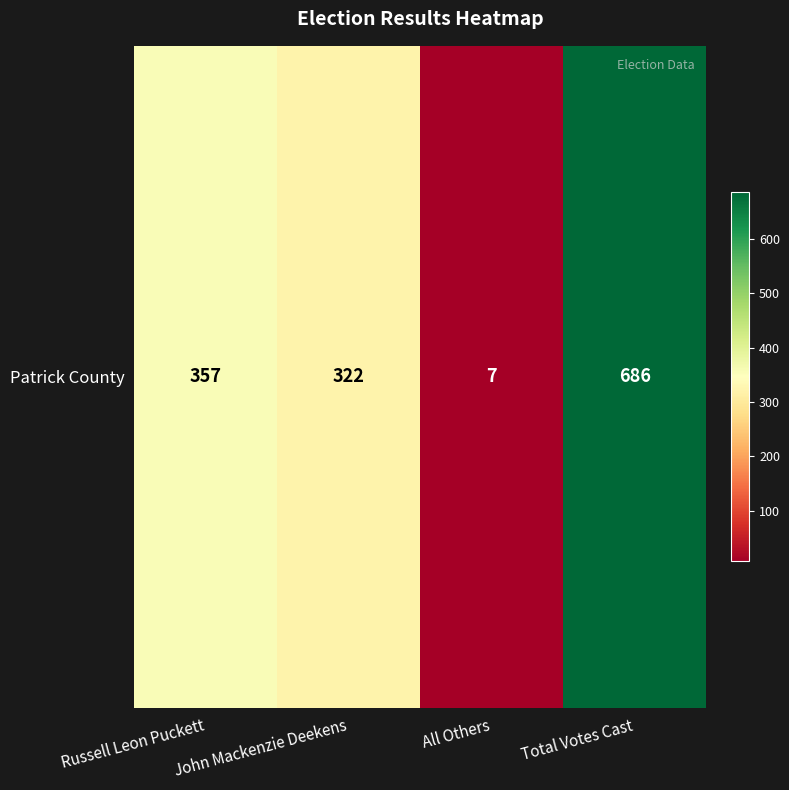

Reading left to right, transcribe all the data shown in this chart.

Russell Leon Puckett=357	John Mackenzie Deekens=322	All Others=7	Total Votes Cast=686